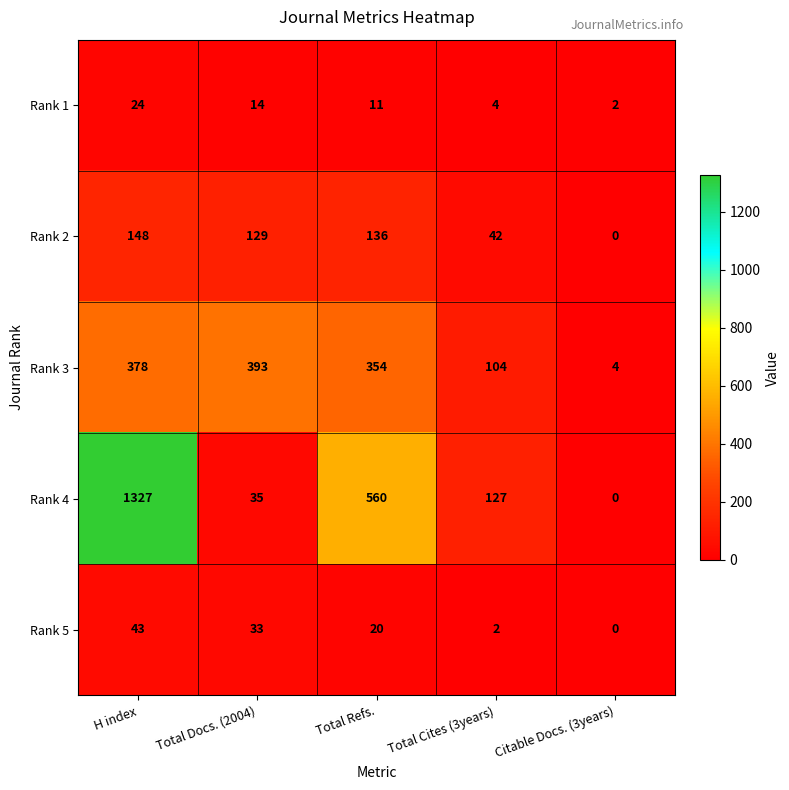

Reading left to right, what are all the values shown in this chart?

Rank 1: H index=24	Total Docs. (2004)=14	Total Refs.=11	Total Cites (3years)=4	Citable Docs. (3years)=2
Rank 2: H index=148	Total Docs. (2004)=129	Total Refs.=136	Total Cites (3years)=42	Citable Docs. (3years)=0
Rank 3: H index=378	Total Docs. (2004)=393	Total Refs.=354	Total Cites (3years)=104	Citable Docs. (3years)=4
Rank 4: H index=1327	Total Docs. (2004)=35	Total Refs.=560	Total Cites (3years)=127	Citable Docs. (3years)=0
Rank 5: H index=43	Total Docs. (2004)=33	Total Refs.=20	Total Cites (3years)=2	Citable Docs. (3years)=0